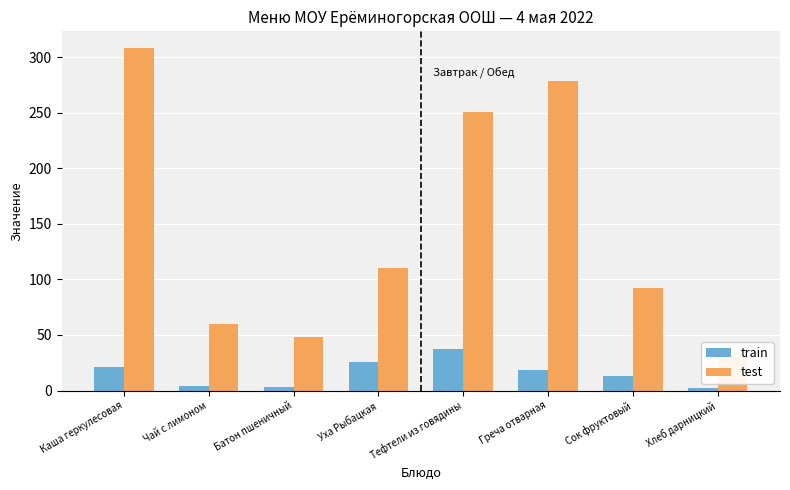

Where does the test series first go above 110?

Каша геркулесовая